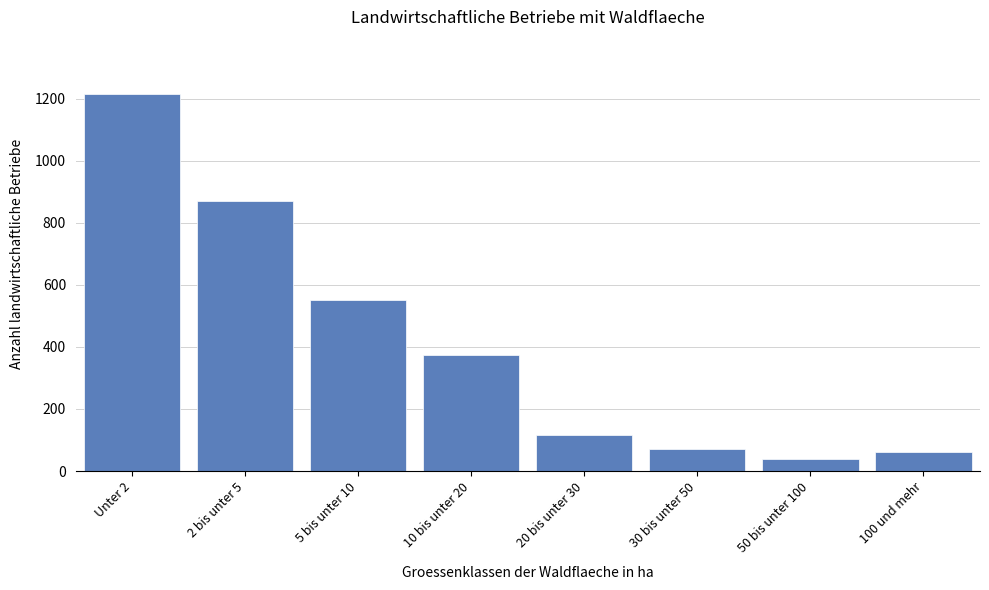

Reading left to right, what are all the values shown in this chart?

Unter 2=1217	2 bis unter 5=869	5 bis unter 10=550	10 bis unter 20=374	20 bis unter 30=115	30 bis unter 50=71	50 bis unter 100=39	100 und mehr=60